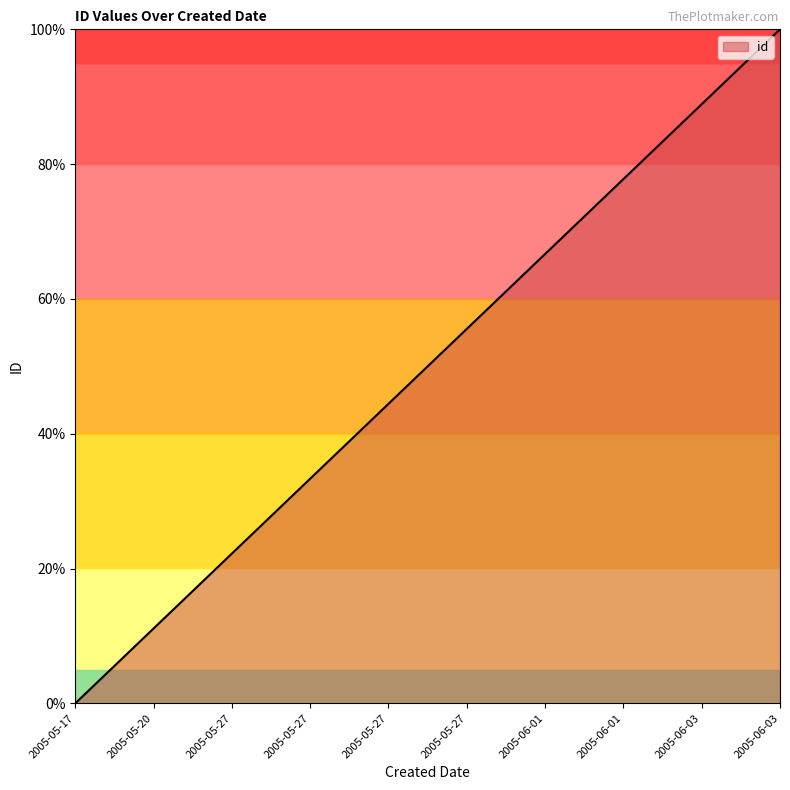

Is this an area chart (filled region under the line)?

Yes